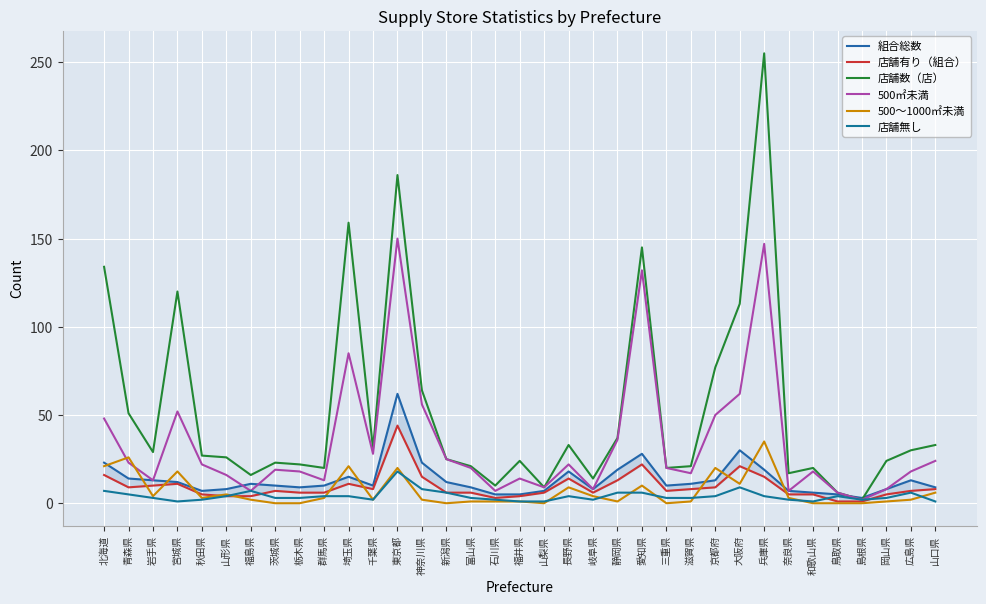

True or false: 店舗数（店） has more than 1 points higher than both neighbors.

True